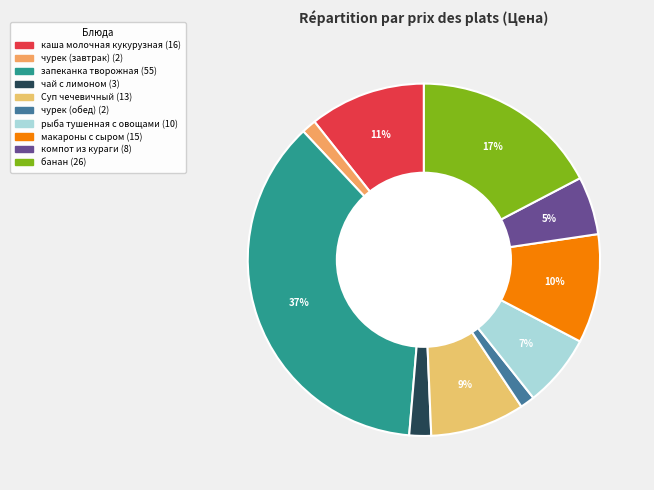

What percentage is the Суп чечевичный slice, to the nearest percent?

9%